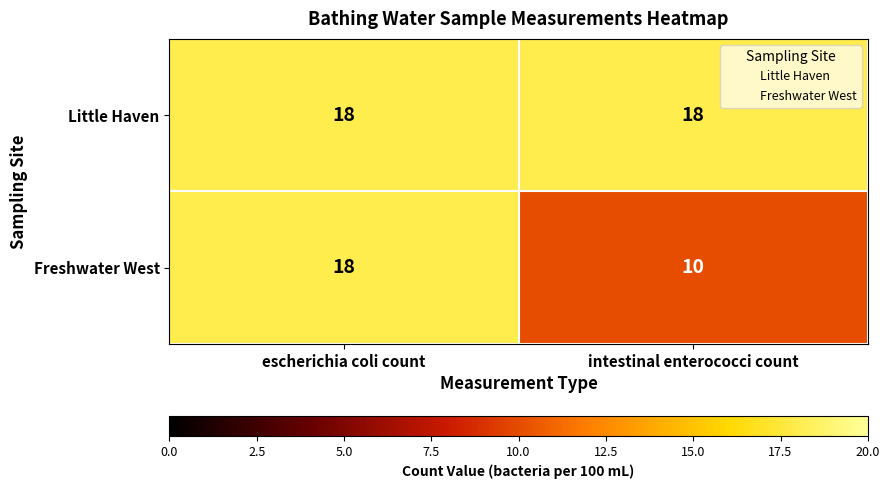

How many data points does each series have?

2